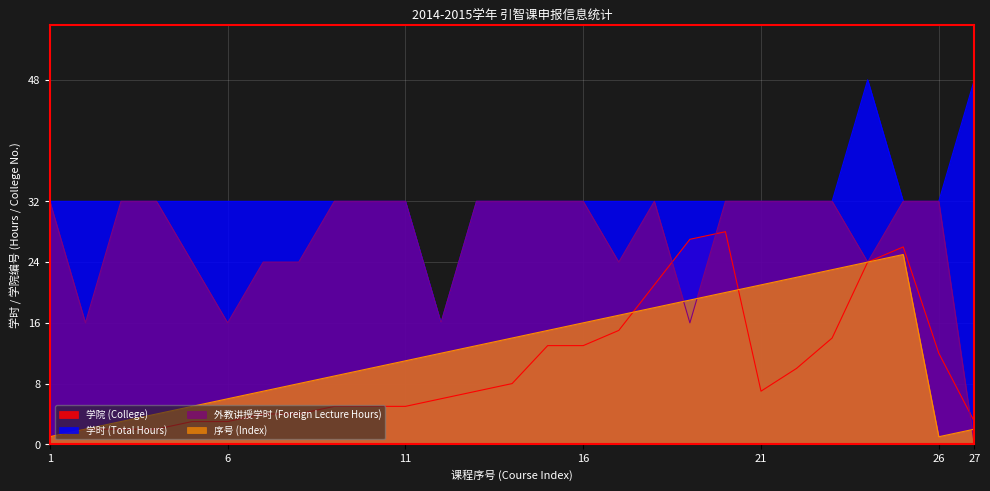

Which series has the largest total across all categories?

学时 (Total Hours)